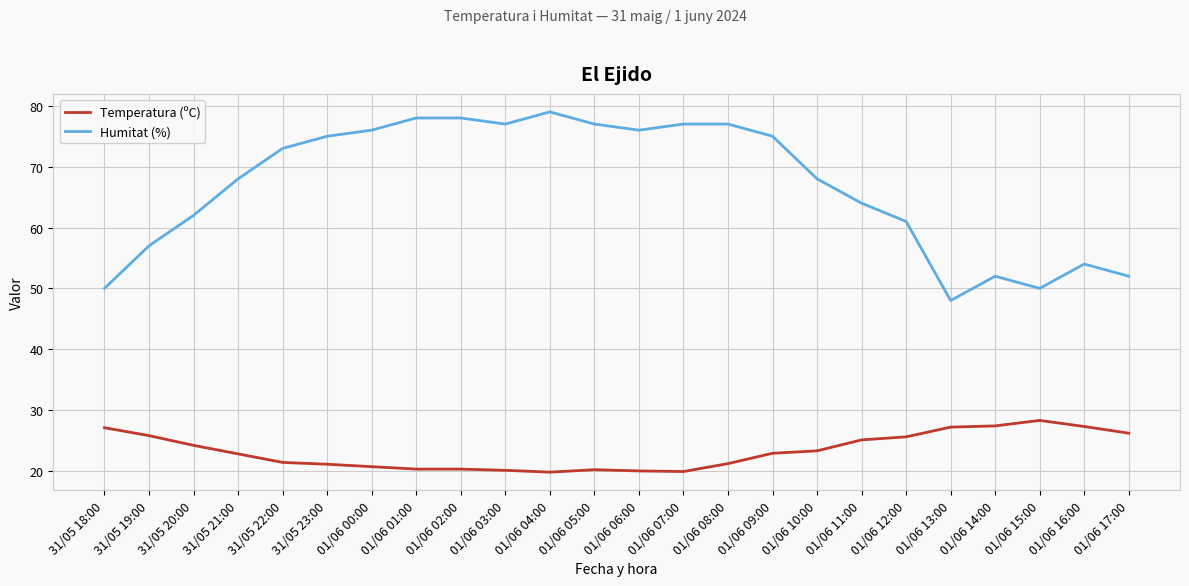

In Humitat (%), how many points are lower than both neighbors (excluding endpoints)?

4